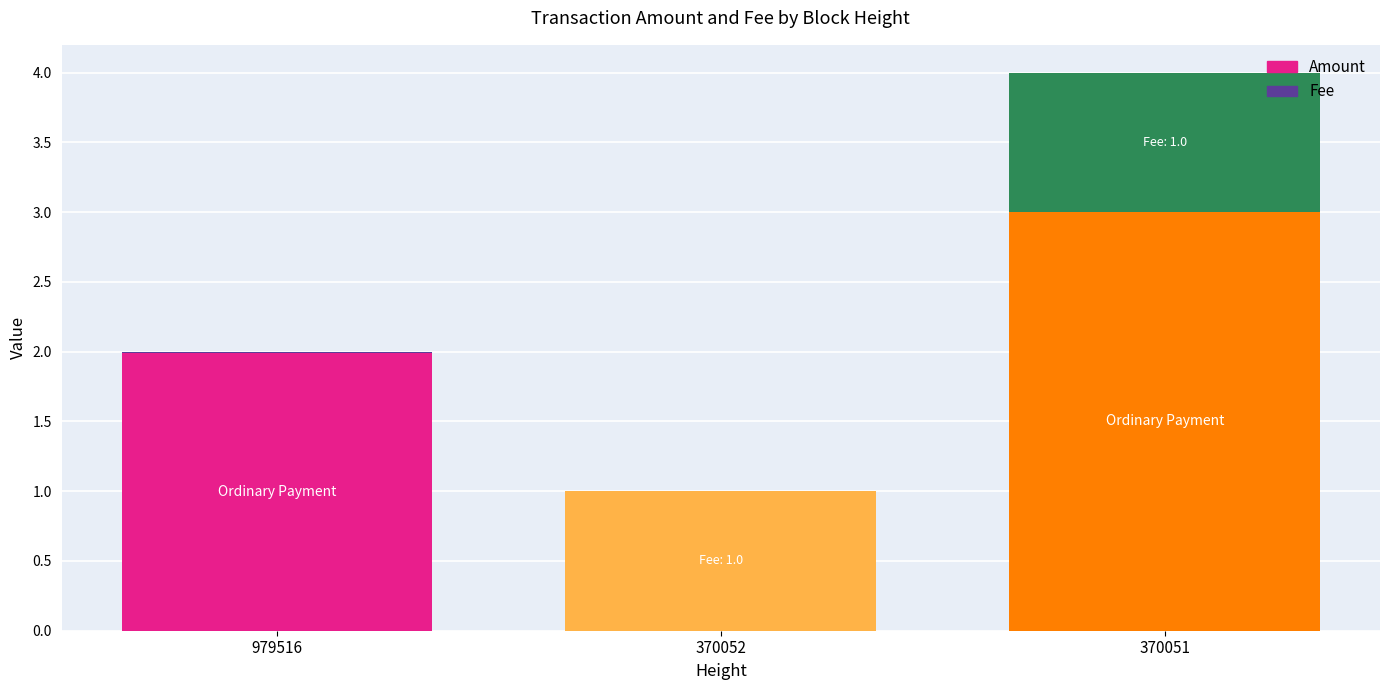

The Amount series shows 2.0 at 979516. True or false?

True